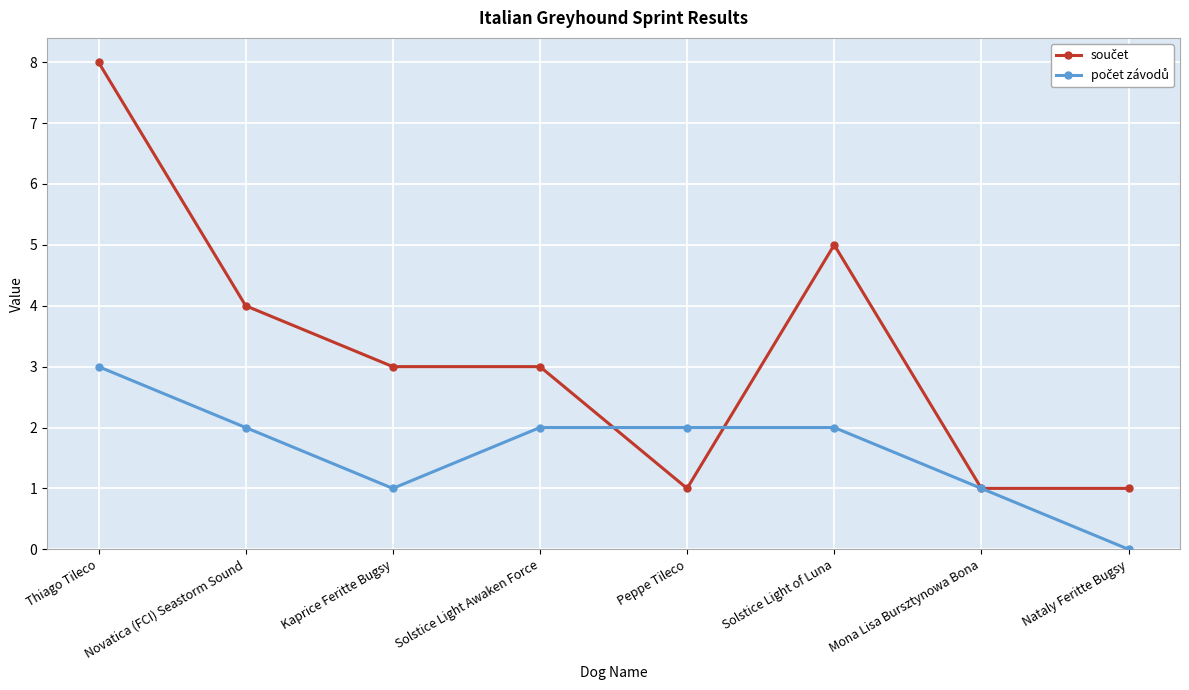

What is the maximum value shown in the chart?

8